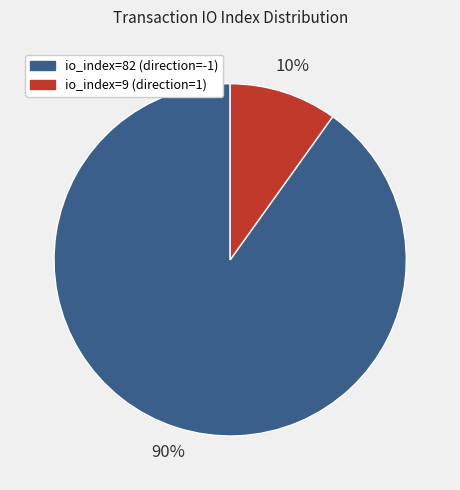

Between io_index=9 (direction=1) and io_index=82 (direction=-1), which is larger?

io_index=82 (direction=-1)